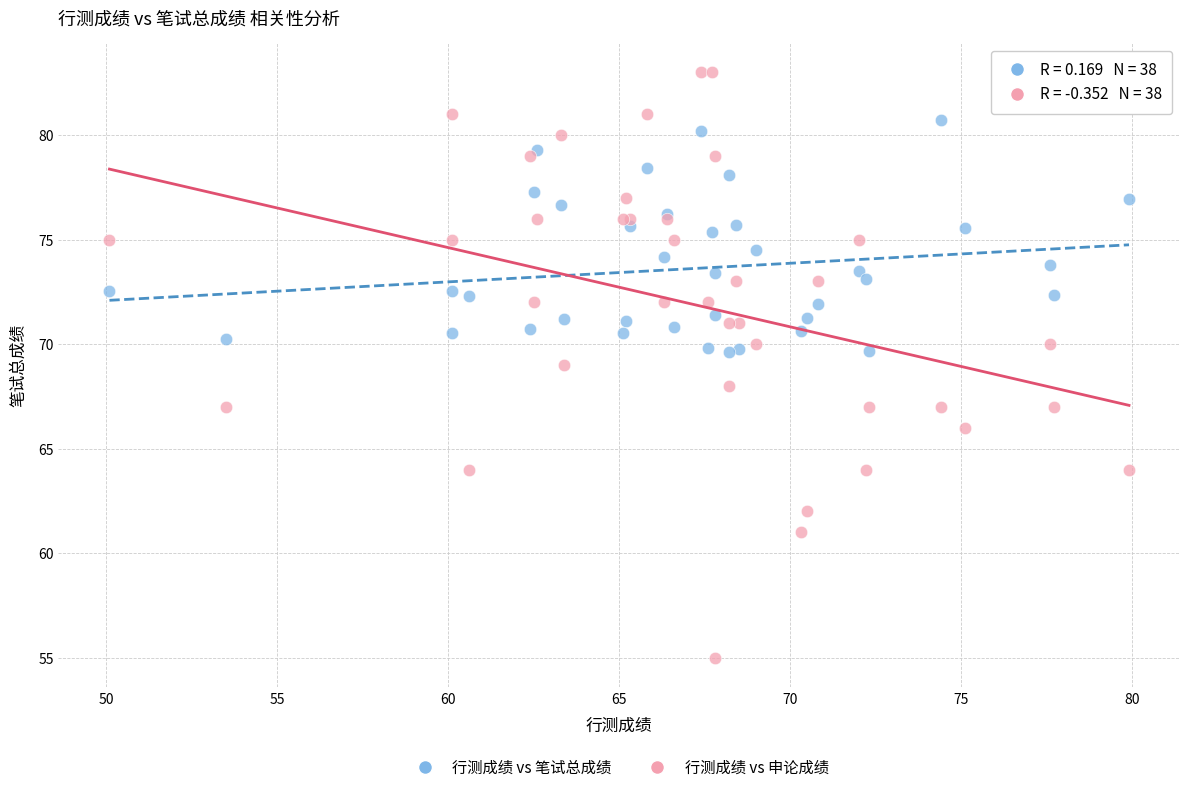

Which series has the widest spread of Y values?

行测成绩 vs 申论成绩